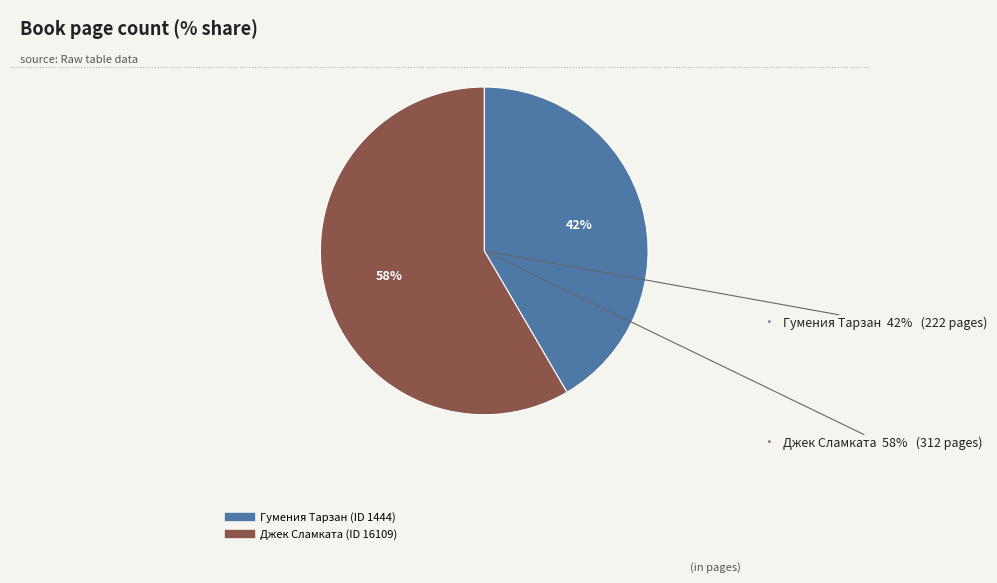

Is it true that 16109 is 66% of the pie?

False